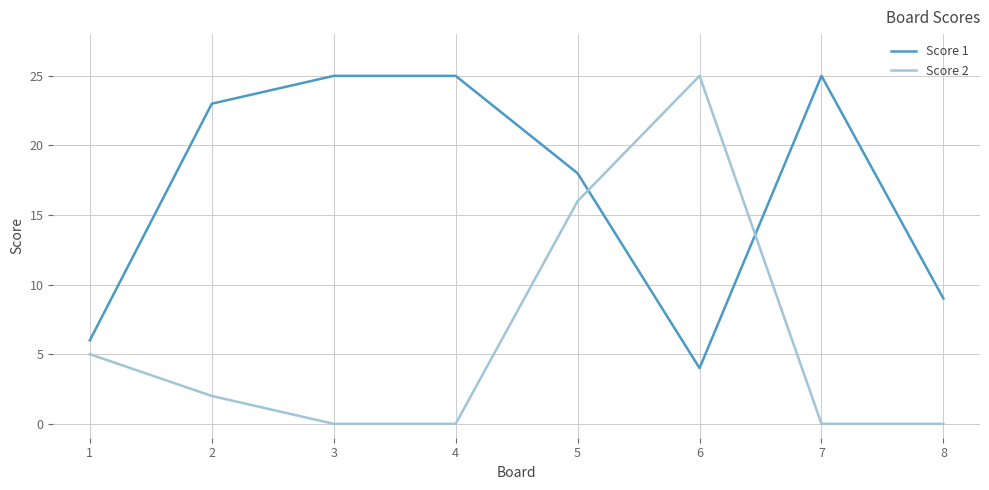

Count the number of categories in the chart.

8